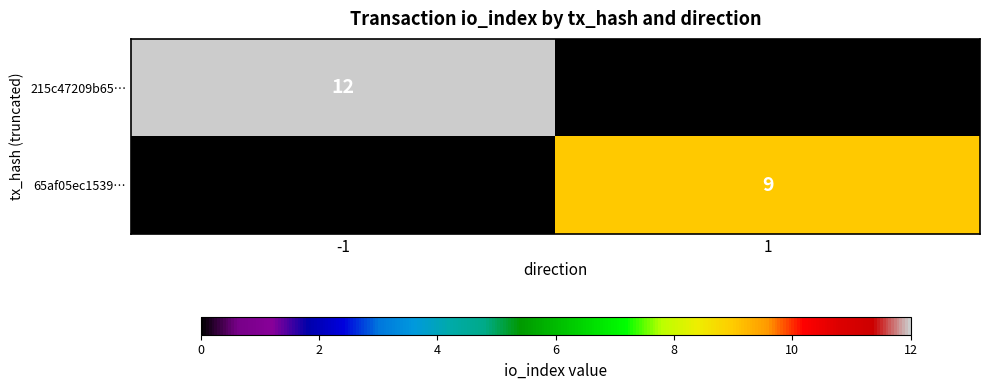

Which category has the lowest value across all series?

1